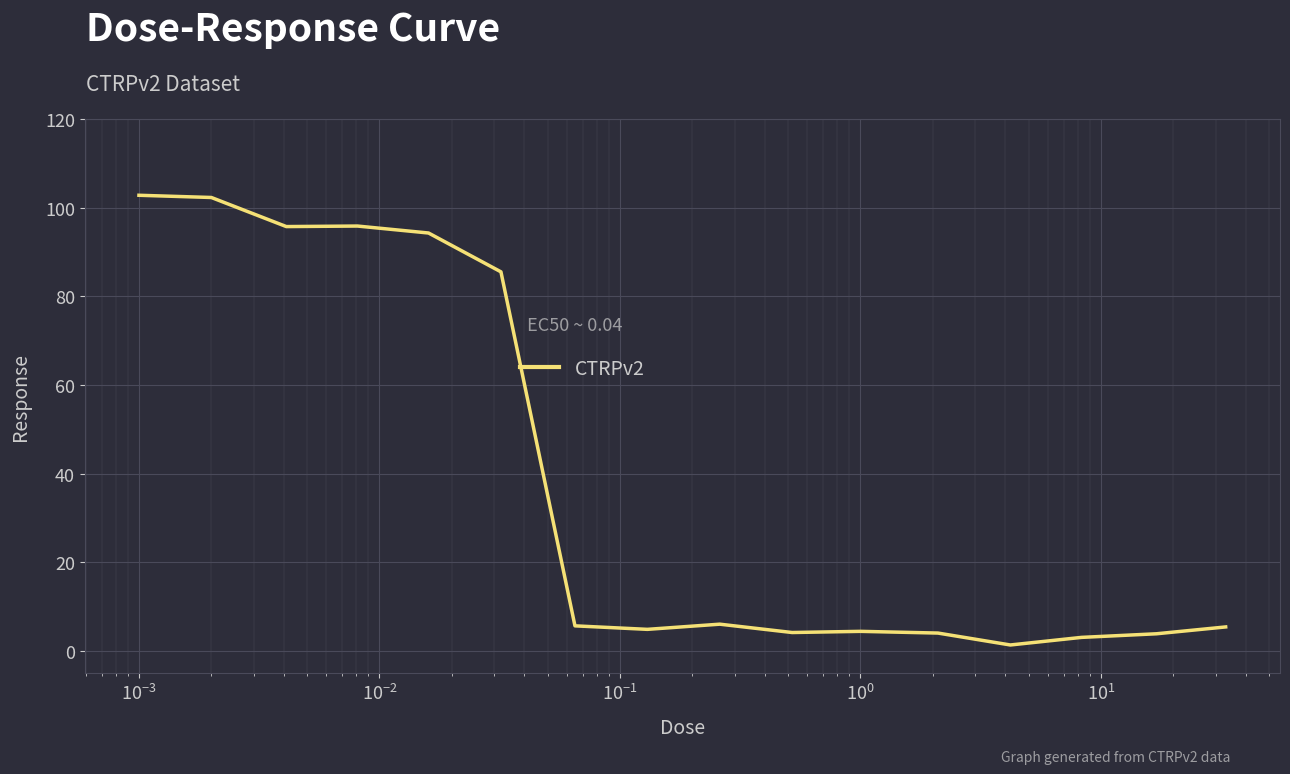

What is the difference between the maximum and minimum values?

101.4